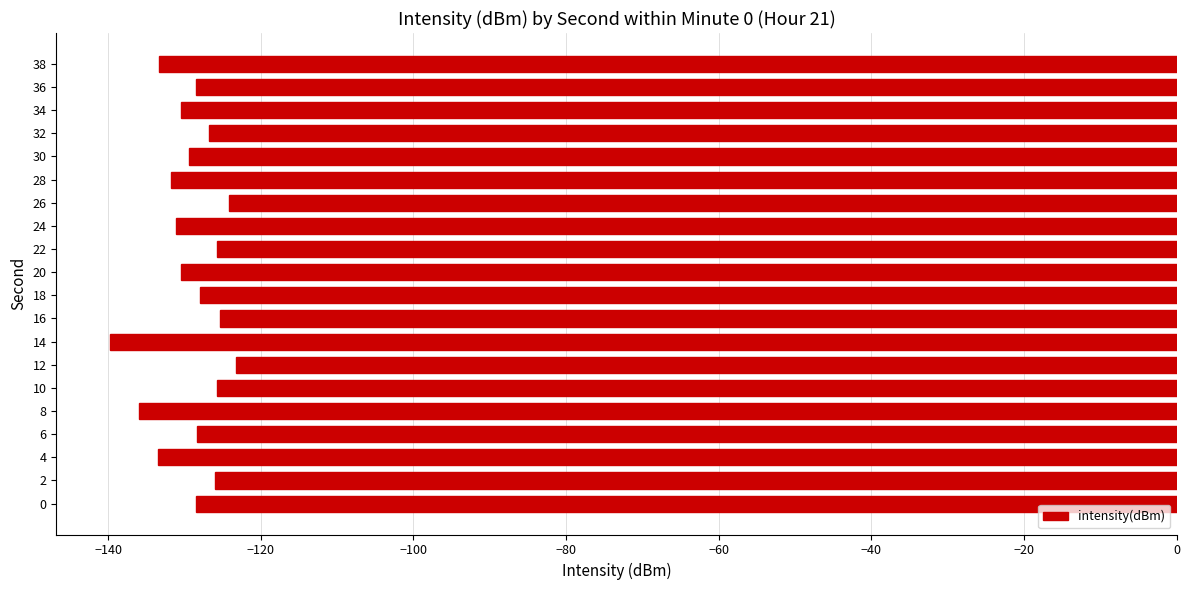

Between 36 and 16, which is larger?

16